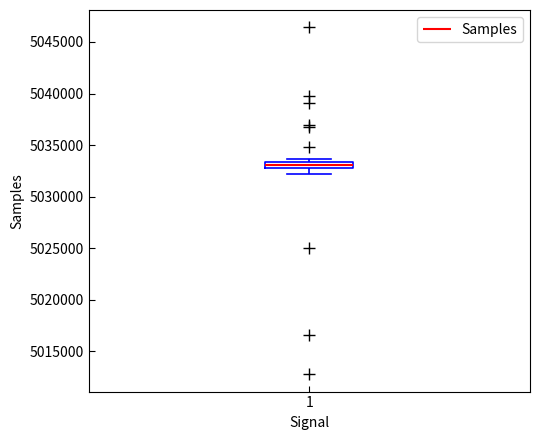

Where is the lower edge of the box at x = 1 on the y-axis? The values are not printed on the chart, so give them approximately, as read against the axis.

5032500